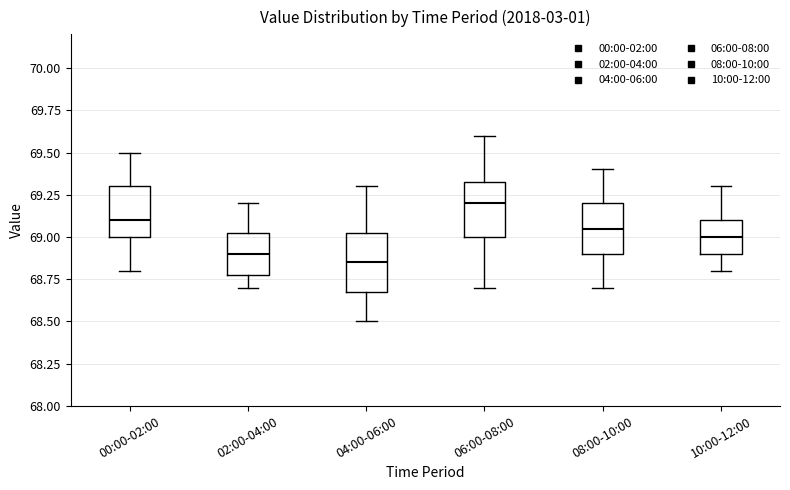

Reading left to right, transcribe this box plot: for each box, give where its median line is, the range the box spans, and where its two whiskers end, as read against the y-axis. The values are not printed on the chart, so give them approximately, as read against the axis.

00:00-02:00: median 69.10, box 69.00 to 69.30, whiskers 68.80 to 69.50
02:00-04:00: median 68.90, box 68.80 to 69.05, whiskers 68.70 to 69.20
04:00-06:00: median 68.85, box 68.70 to 69.05, whiskers 68.50 to 69.30
06:00-08:00: median 69.20, box 69.00 to 69.35, whiskers 68.70 to 69.60
08:00-10:00: median 69.05, box 68.90 to 69.20, whiskers 68.70 to 69.40
10:00-12:00: median 69.00, box 68.90 to 69.10, whiskers 68.80 to 69.30